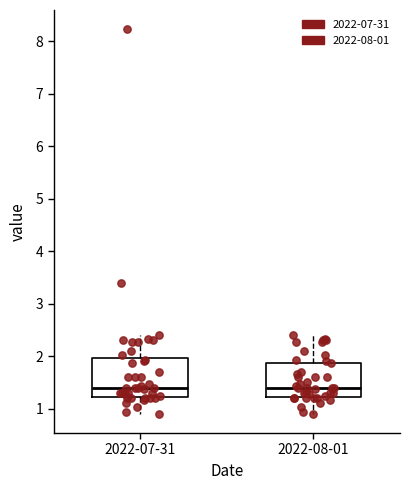

Reading left to right, transcribe this box plot: for each box, give where its median line is, the range the box spans, and where its two whiskers end, as read against the y-axis. The values are not printed on the chart, so give them approximately, as read against the axis.

2022-07-31: median 1.4, box 1.2 to 2.0, whiskers 0.9 to 2.4
2022-08-01: median 1.4, box 1.2 to 1.9, whiskers 0.9 to 2.4